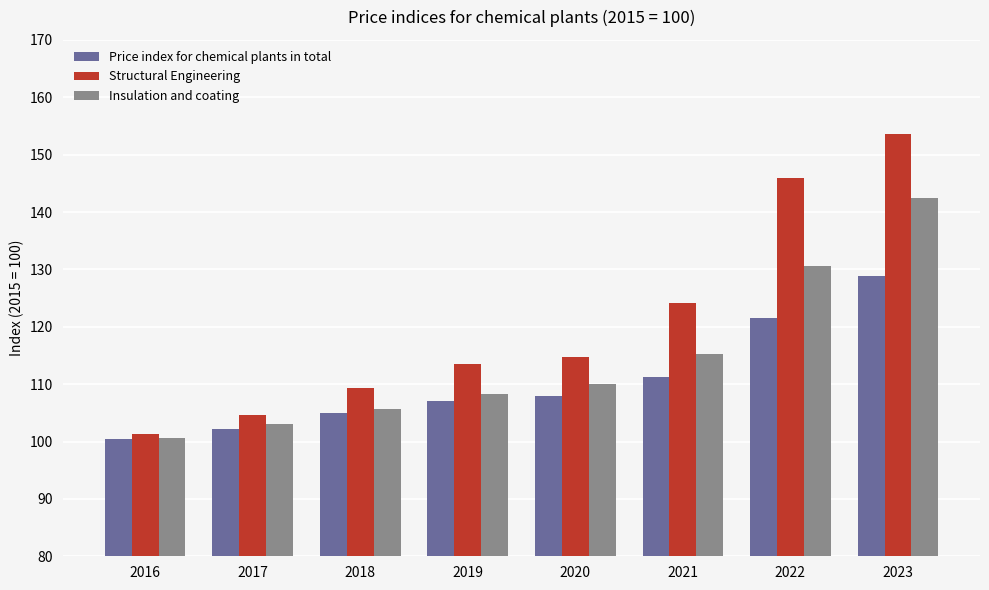

Which category has the highest value across all series?

2023